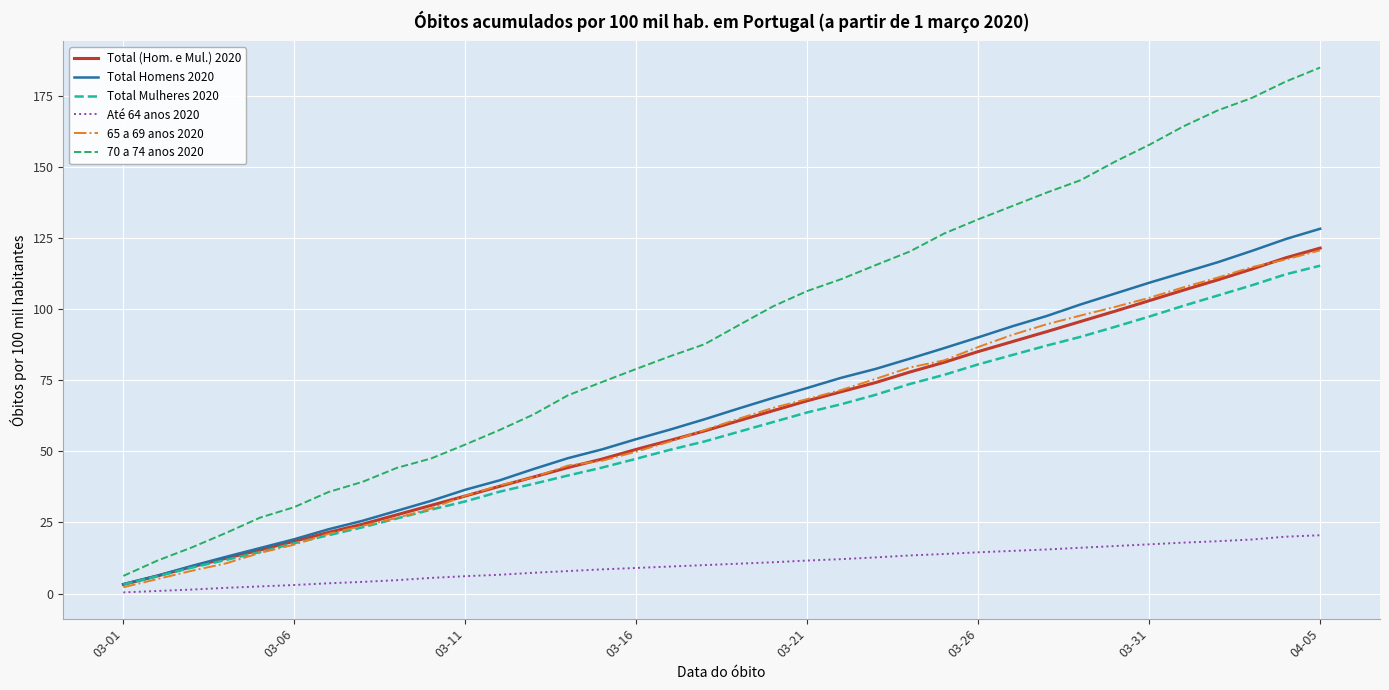

What is the difference between the maximum and minimum values in the Total (Hom. e Mul.) 2020 series?

118.3